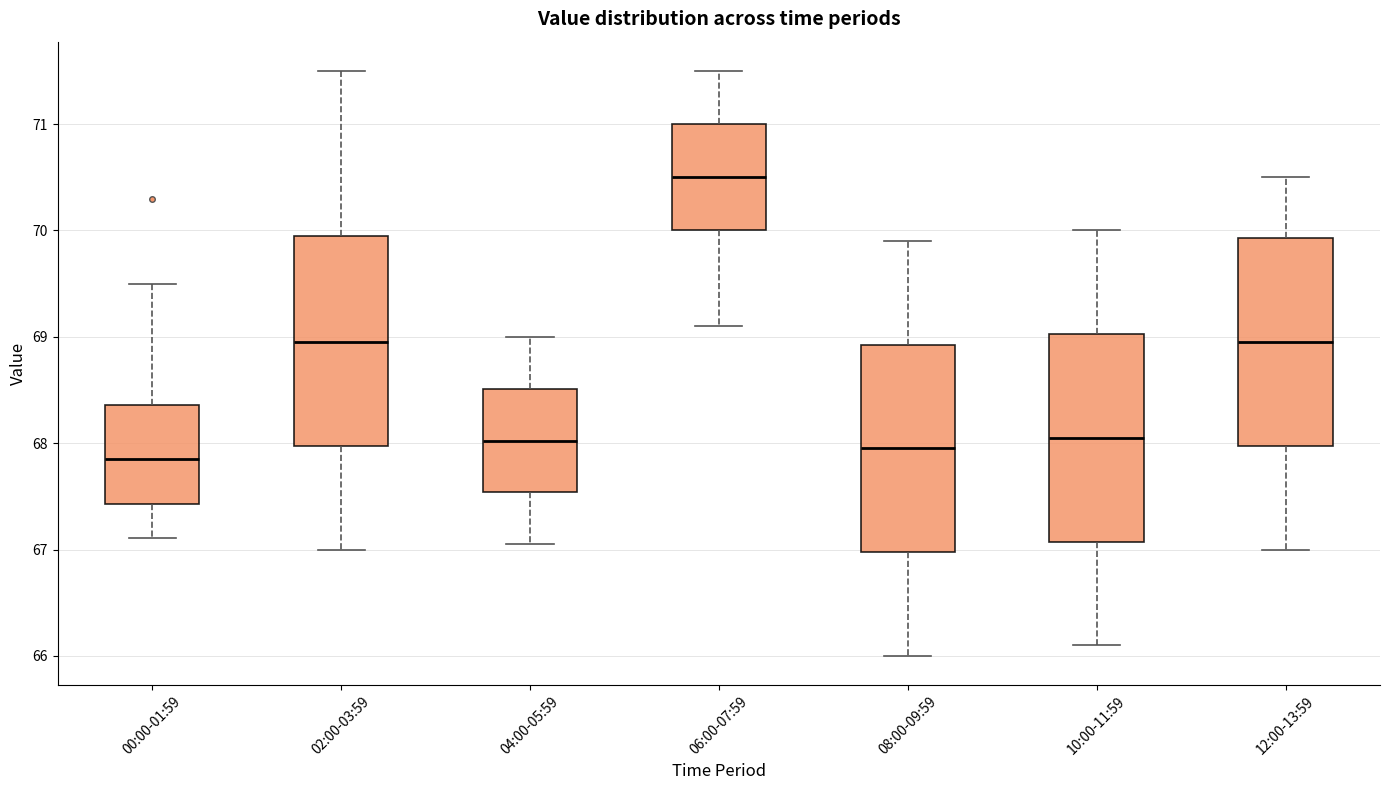

Reading left to right, read every box against the y-axis: the position of its median line, the range the box covers, and the ends of its whiskers. The values are not printed on the chart, so give them approximately, as read against the axis.

00:00-01:59: median 67.9, box 67.4 to 68.4, whiskers 67.1 to 69.5
02:00-03:59: median 69.0, box 68.0 to 70.0, whiskers 67.0 to 71.5
04:00-05:59: median 68.0, box 67.5 to 68.5, whiskers 67.1 to 69.0
06:00-07:59: median 70.5, box 70.0 to 71.0, whiskers 69.1 to 71.5
08:00-09:59: median 68.0, box 67.0 to 68.9, whiskers 66.0 to 69.9
10:00-11:59: median 68.1, box 67.1 to 69.0, whiskers 66.1 to 70.0
12:00-13:59: median 69.0, box 68.0 to 69.9, whiskers 67.0 to 70.5